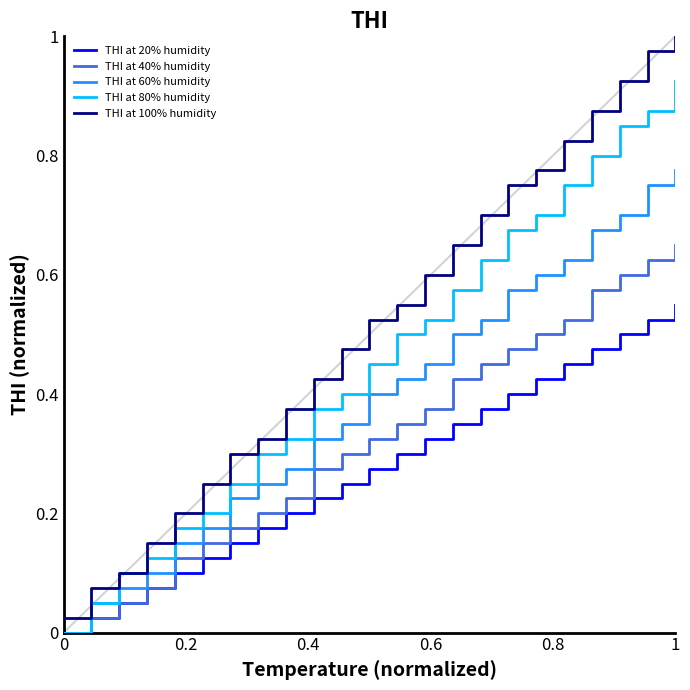

What is the average value of the THI at 20% humidity series?

0.3